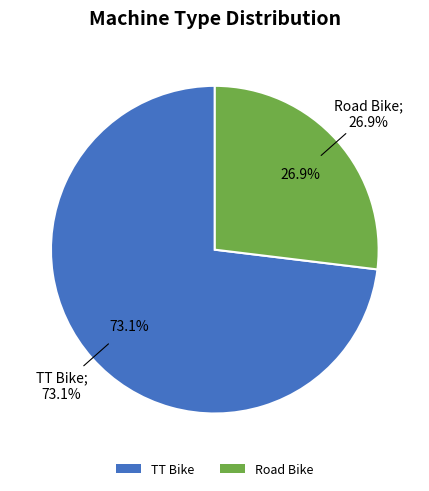

To the nearest percent, what is the difference between the Road Bike and TT Bike slice percentages?

46%